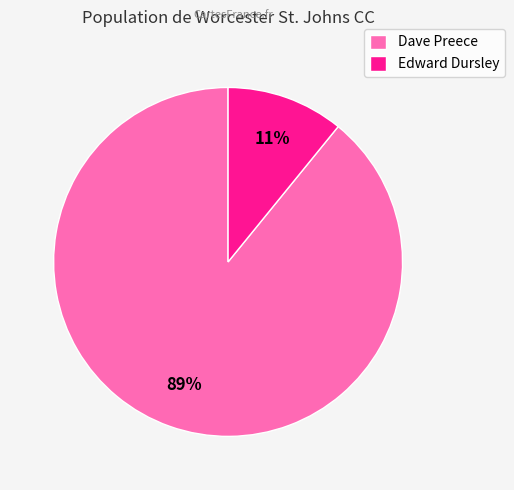

To the nearest percent, what portion does Dave represent?

89%